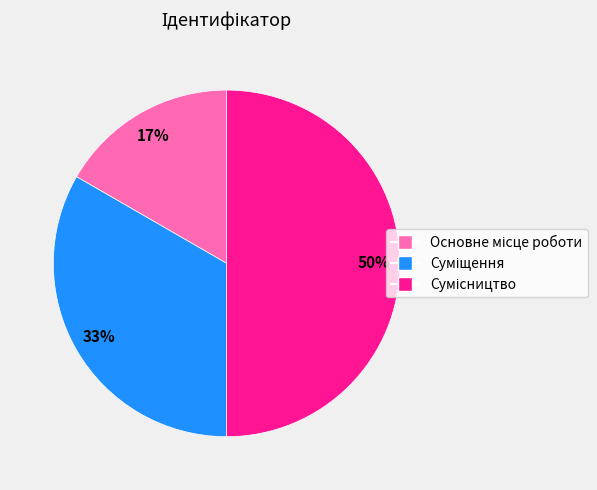

To the nearest percent, what is the difference between the largest and smallest slice percentages?

33%